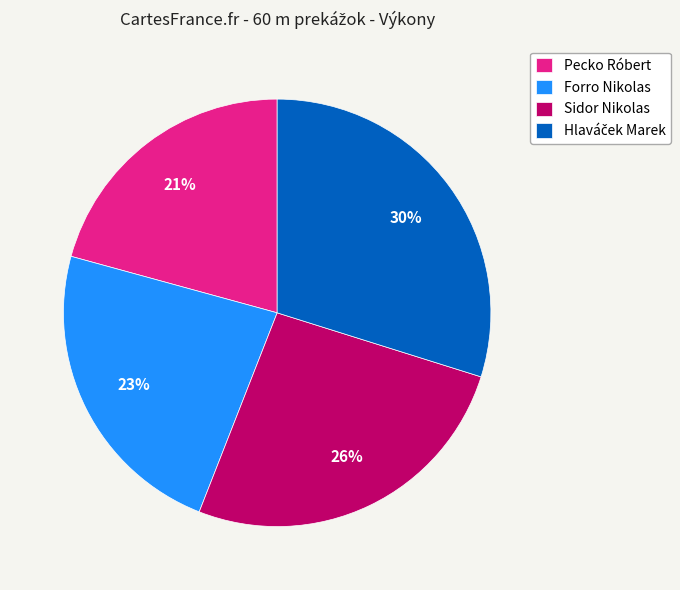

True or false: Forro Nikolas accounts for 17% of the total.

False